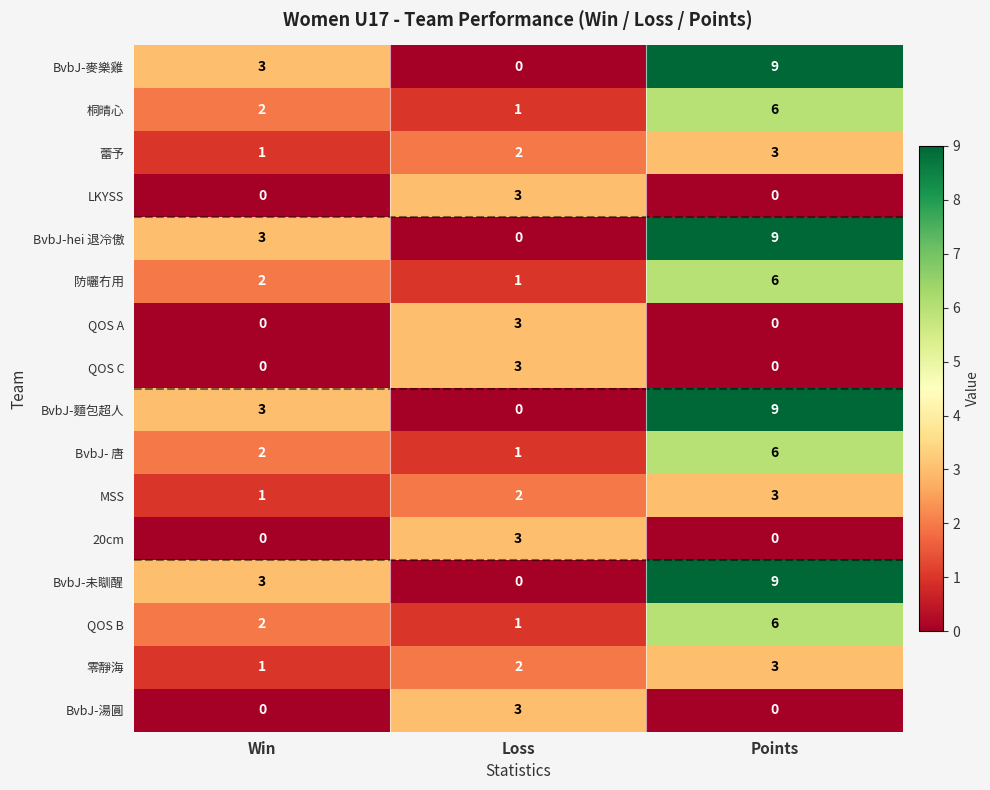

What is the greatest value displayed?

9